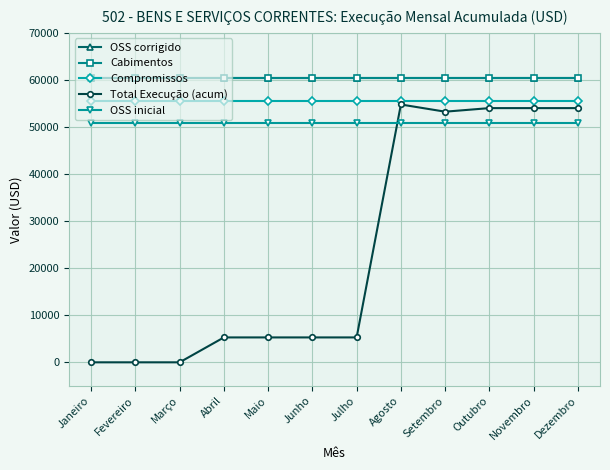

Reading right to left, what are all the values shown in this chart?

OSS corrigido: Dezembro=60329	Novembro=60329	Outubro=60329	Setembro=60329	Agosto=60329	Julho=60329	Junho=60329	Maio=60329	Abril=60329	Março=60329	Fevereiro=60329	Janeiro=60329
Cabimentos: Dezembro=60329	Novembro=60329	Outubro=60329	Setembro=60329	Agosto=60329	Julho=60329	Junho=60329	Maio=60329	Abril=60329	Março=60329	Fevereiro=60329	Janeiro=60329
Compromissos: Dezembro=55539	Novembro=55539	Outubro=55539	Setembro=55539	Agosto=55539	Julho=55539	Junho=55539	Maio=55539	Abril=55539	Março=55539	Fevereiro=55539	Janeiro=55539
Total Execução (acum): Dezembro=54011	Novembro=54011	Outubro=54011	Setembro=53253	Agosto=54781	Julho=5289	Junho=5289	Maio=5289	Abril=5289	Março=0	Fevereiro=0	Janeiro=0
OSS inicial: Dezembro=50880	Novembro=50880	Outubro=50880	Setembro=50880	Agosto=50880	Julho=50880	Junho=50880	Maio=50880	Abril=50880	Março=50880	Fevereiro=50880	Janeiro=50880